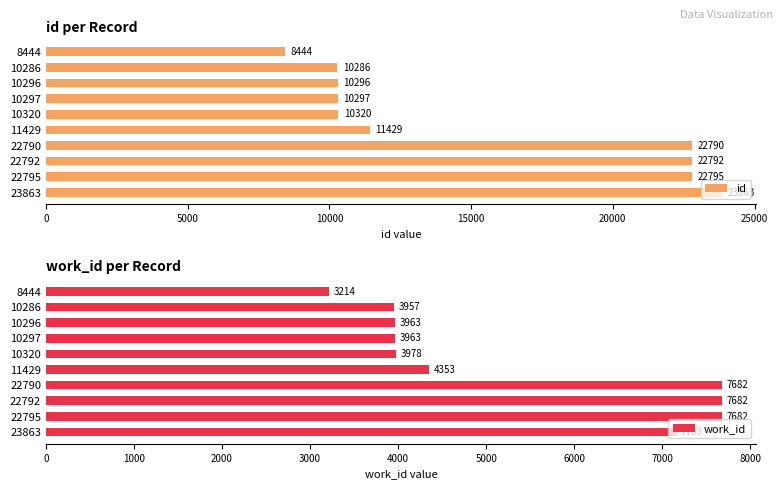

Are the bars grouped side by side (vs. stacked)?

Yes